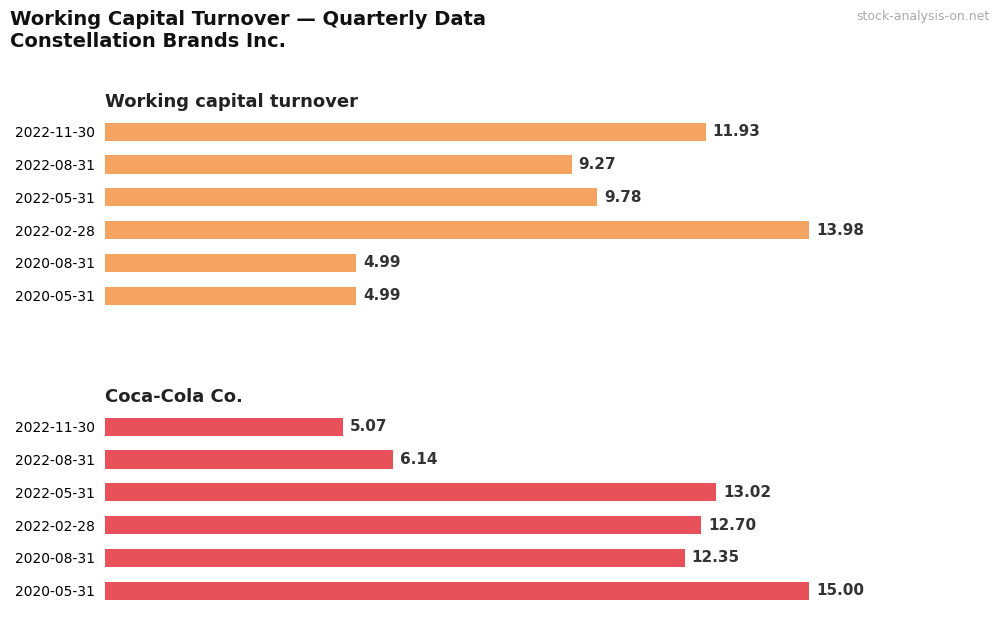

How many data points does each series have?

6